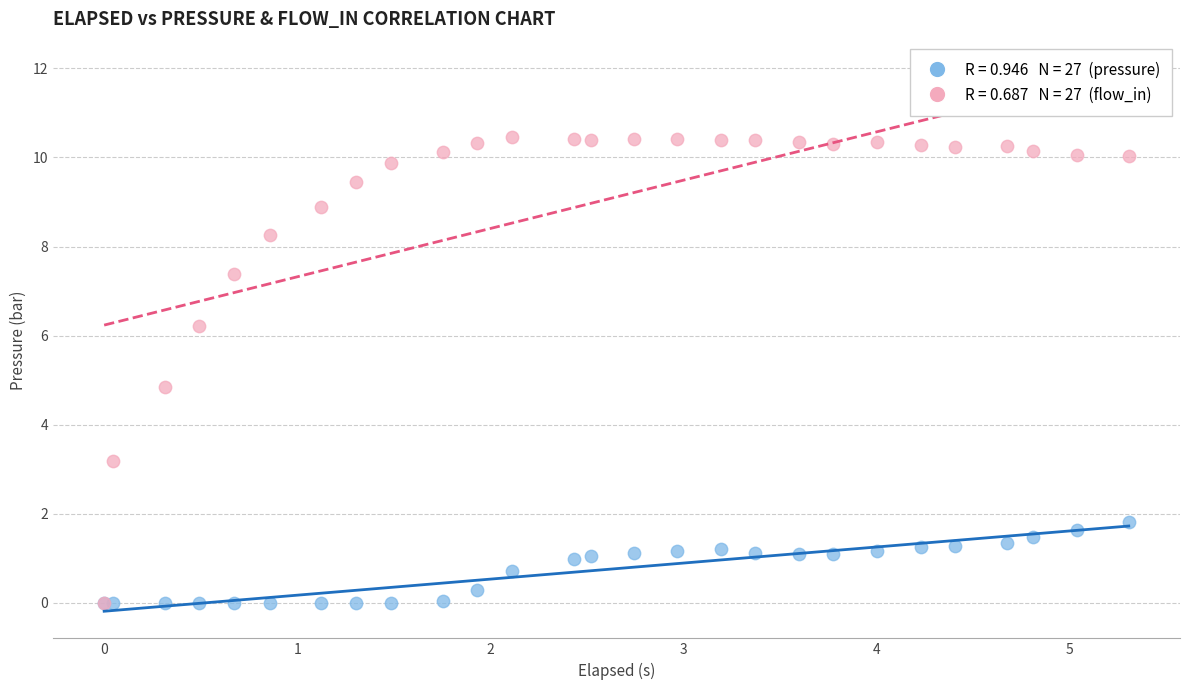

Across all series, what Y value is closest to 5?

4.8